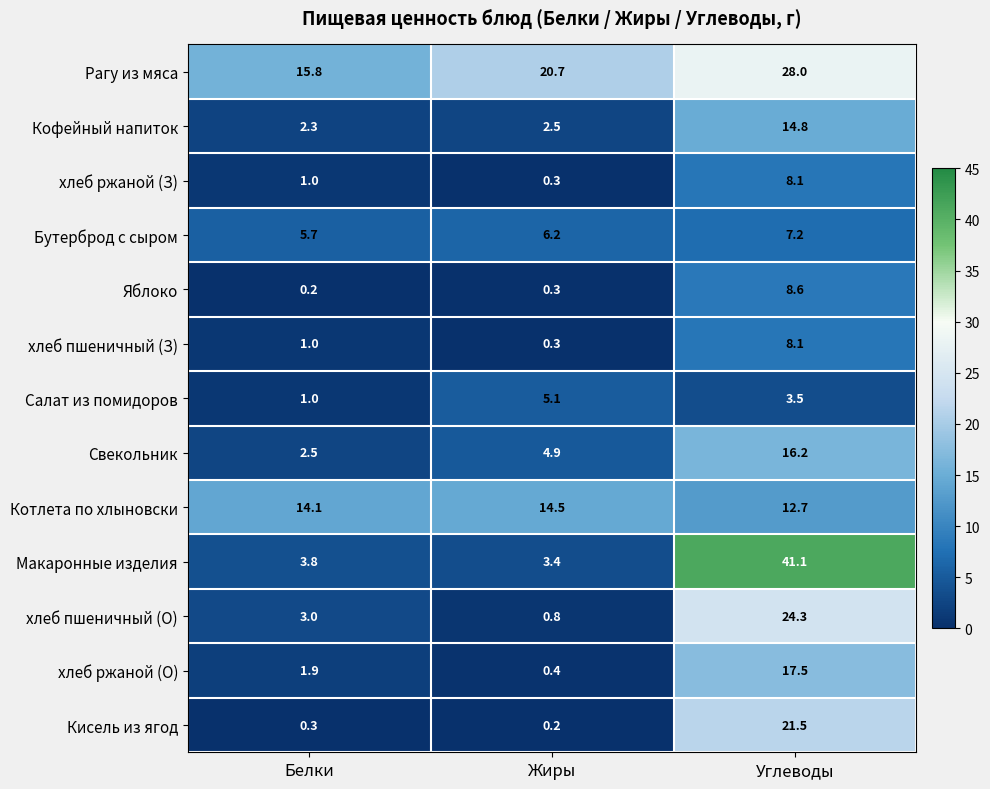

At which label is Рагу из мяса closest to 21?

Жиры